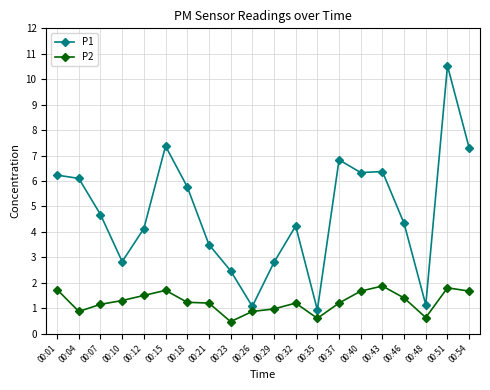

What is the sum of all P1 values?

94.9